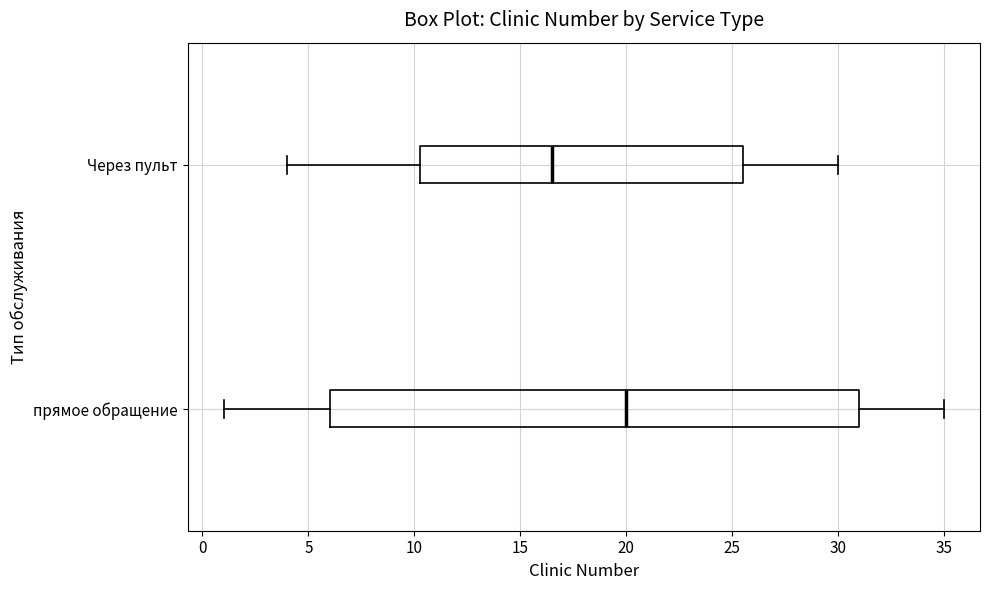

Reading bottom to top, transcribe this box plot: for each box, give where its median line is, the range the box spans, and where its two whiskers end, as read against the x-axis. The values are not printed on the chart, so give them approximately, as read against the axis.

прямое обращение: median 20.0, box 6.0 to 31.0, whiskers 1.0 to 35.0
Через пульт: median 16.5, box 10.5 to 25.5, whiskers 4.0 to 30.0